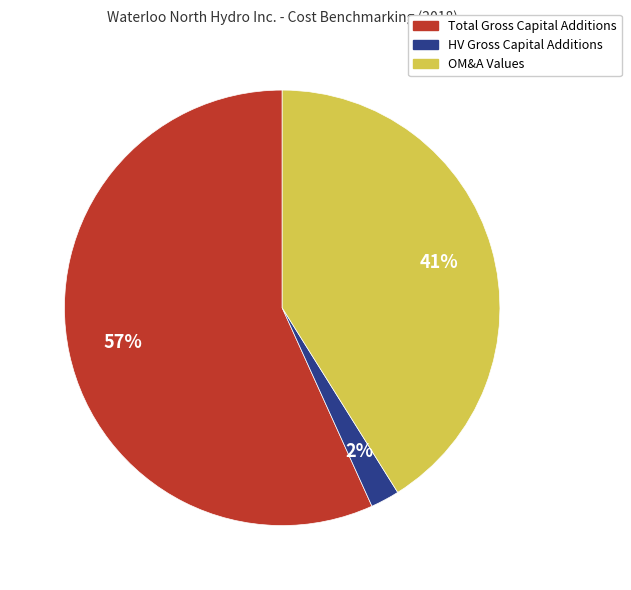

Which has a higher value, HV Gross Capital Additions or Total Gross Capital Additions?

Total Gross Capital Additions